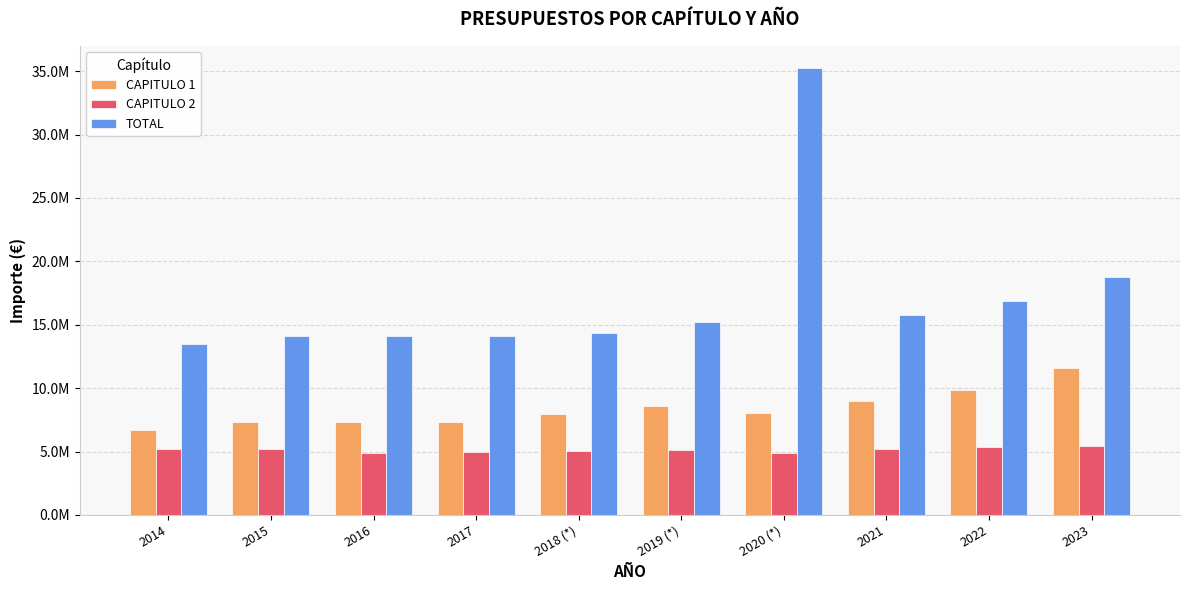

What is the difference between the CAPITULO 1 values at 2018 (*) and 2016?

680750.0